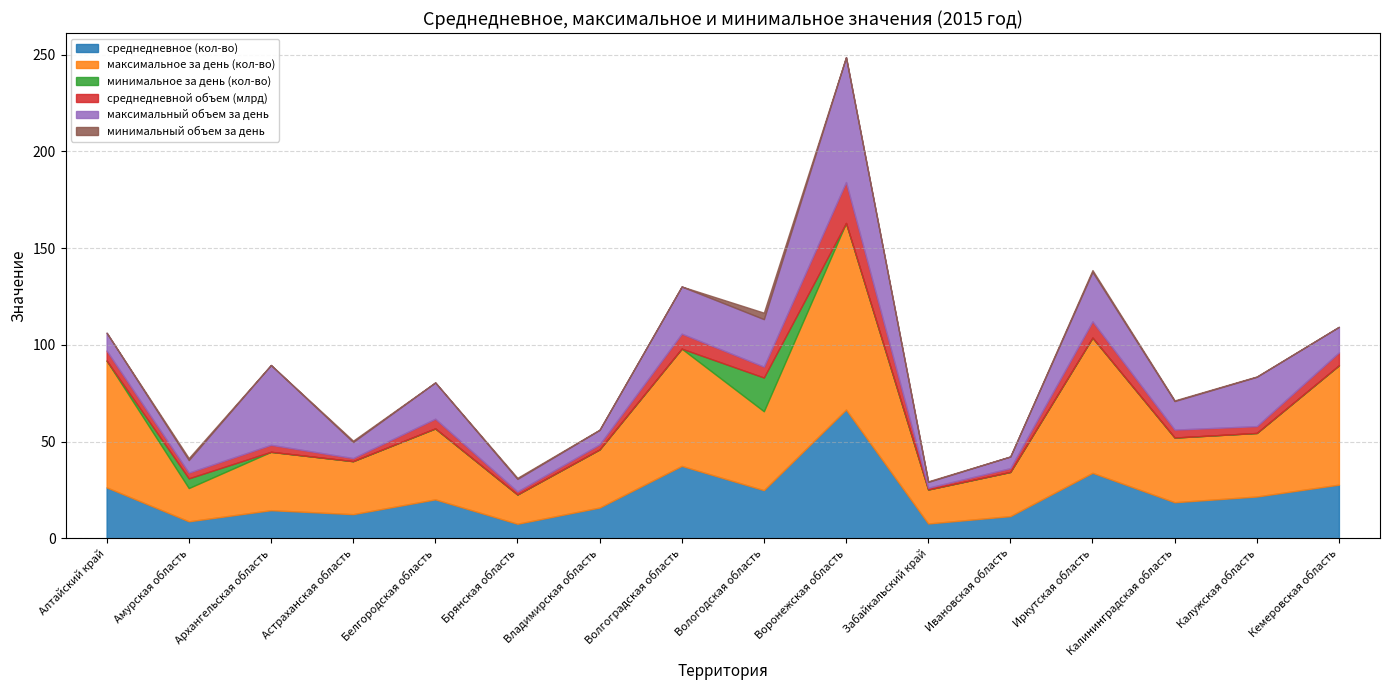

True or false: максимальный объем за день has more than 0 points higher than both neighbors.

True